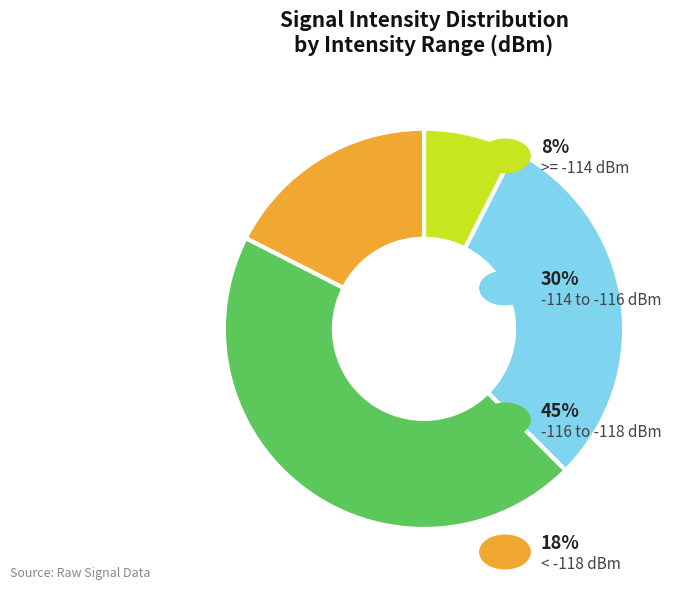

Is there a majority slice in this chart?

No